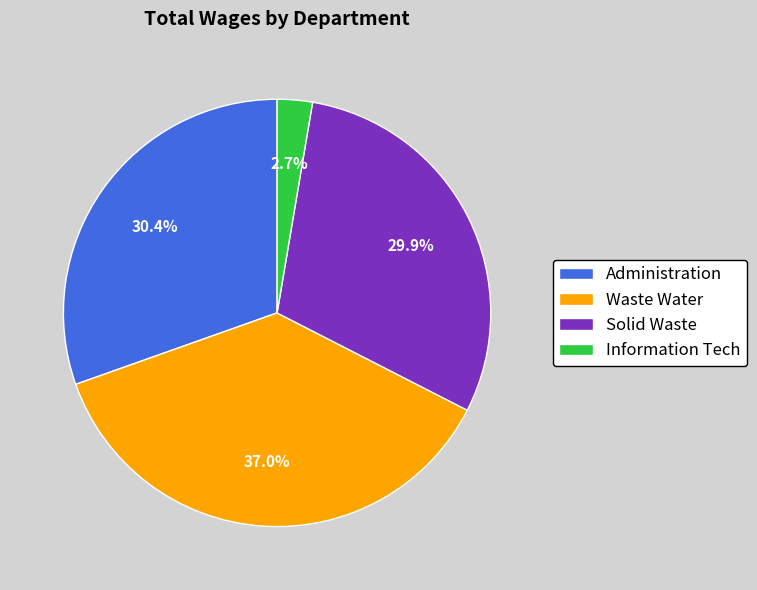

Is there any slice that represents more than half of the pie?

No